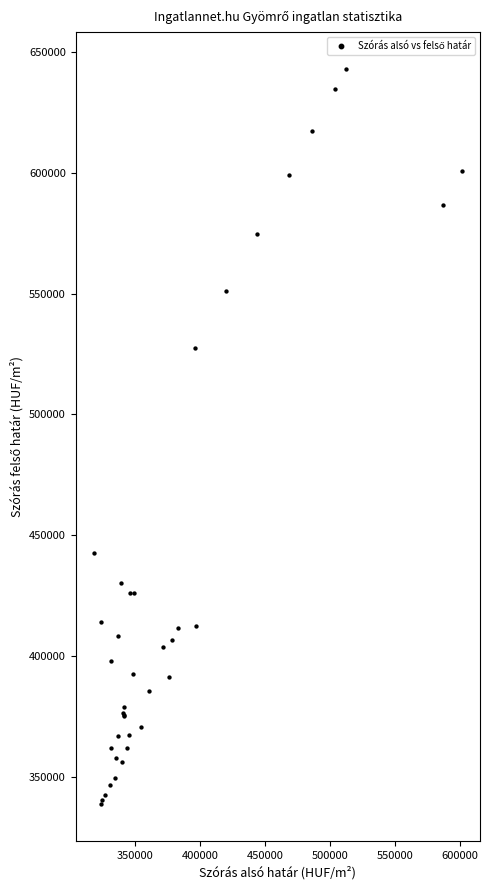

What Y value in the scatter plot is closest to 490803?

527377